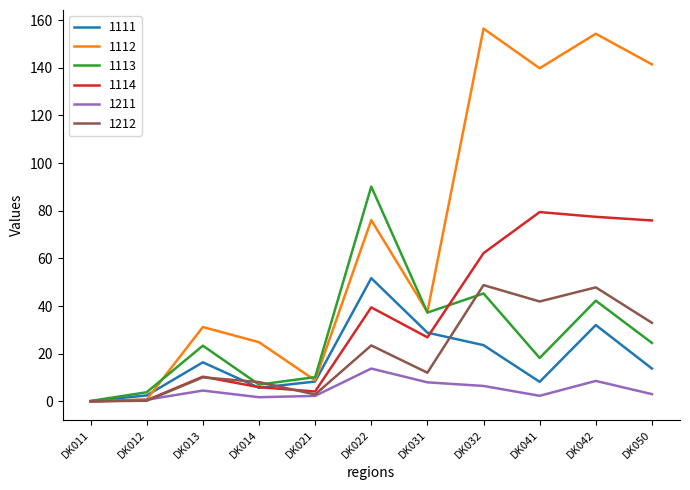

Between DK021 and DK042, which series saw the biggest shift?

1112